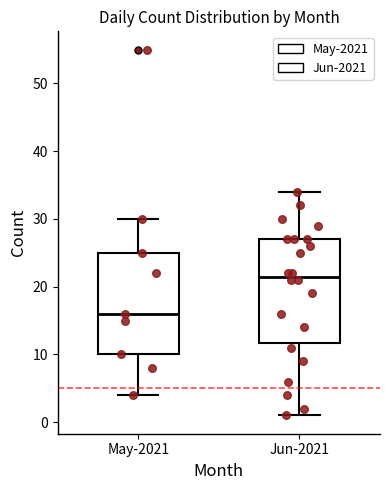

Which box has the lowest median line?

May-2021